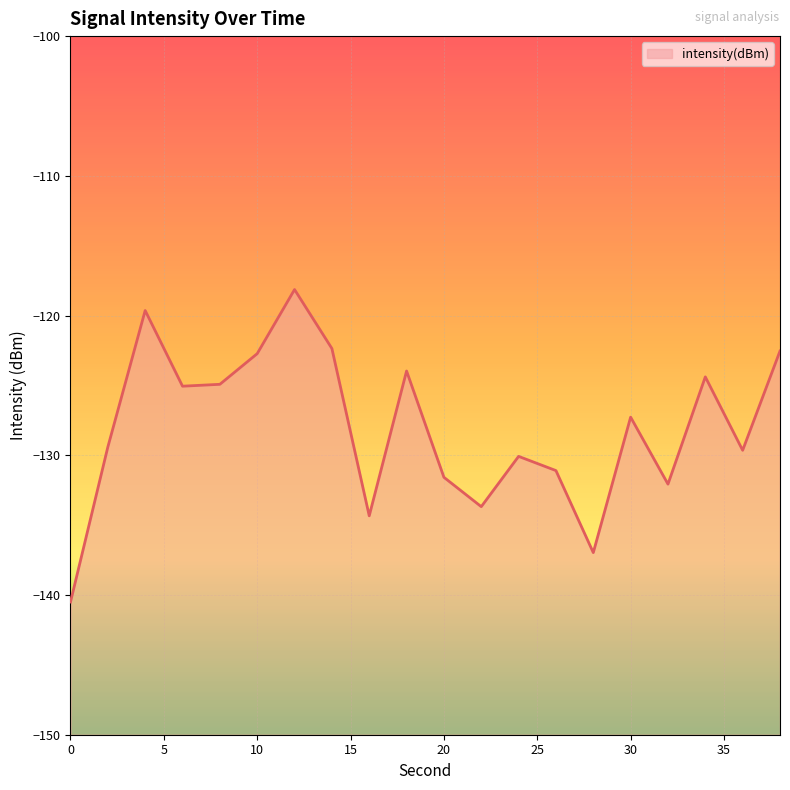

List the labels in order of value, smallest first.

0, 28, 16, 22, 32, 20, 26, 24, 36, 2, 30, 6, 8, 34, 18, 10, 38, 14, 4, 12